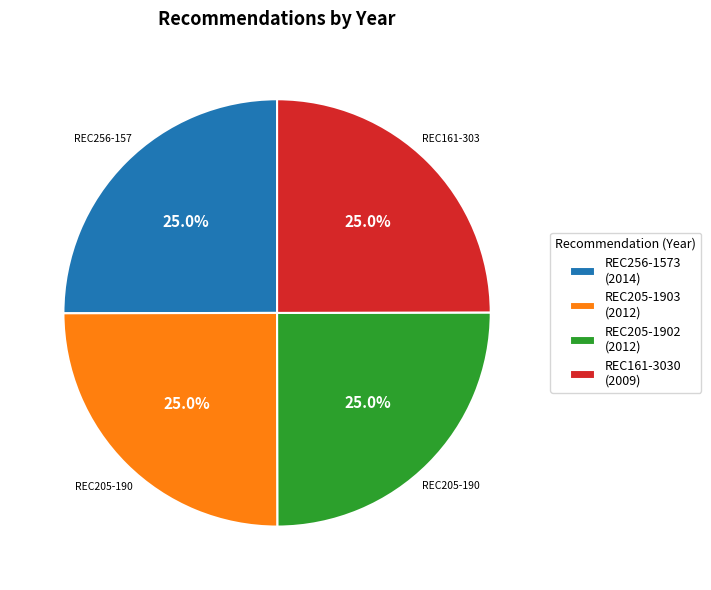

What portion of the pie excludes REC161-3030 (2009)?

75.0%